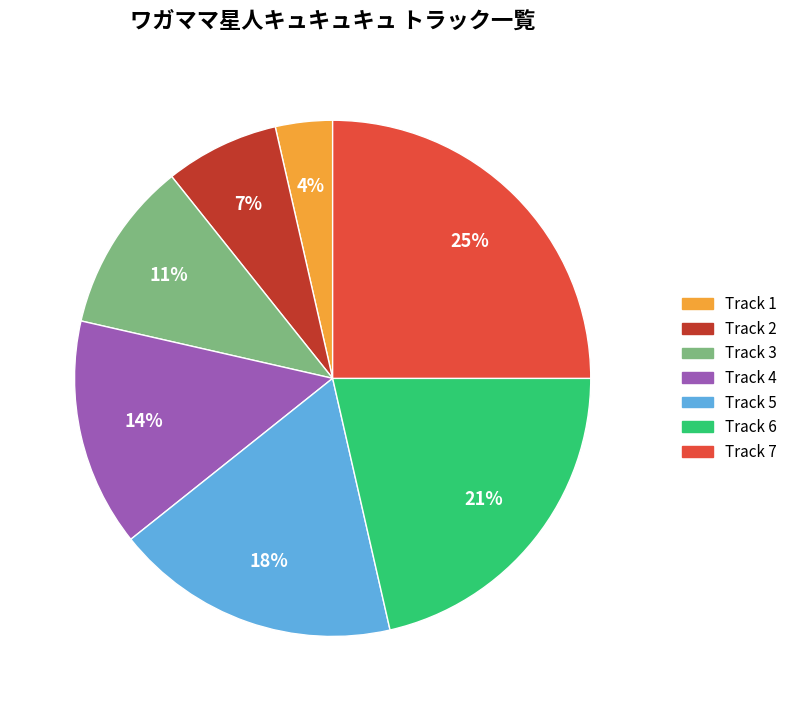

Which category has the smallest portion of the pie?

Track 1